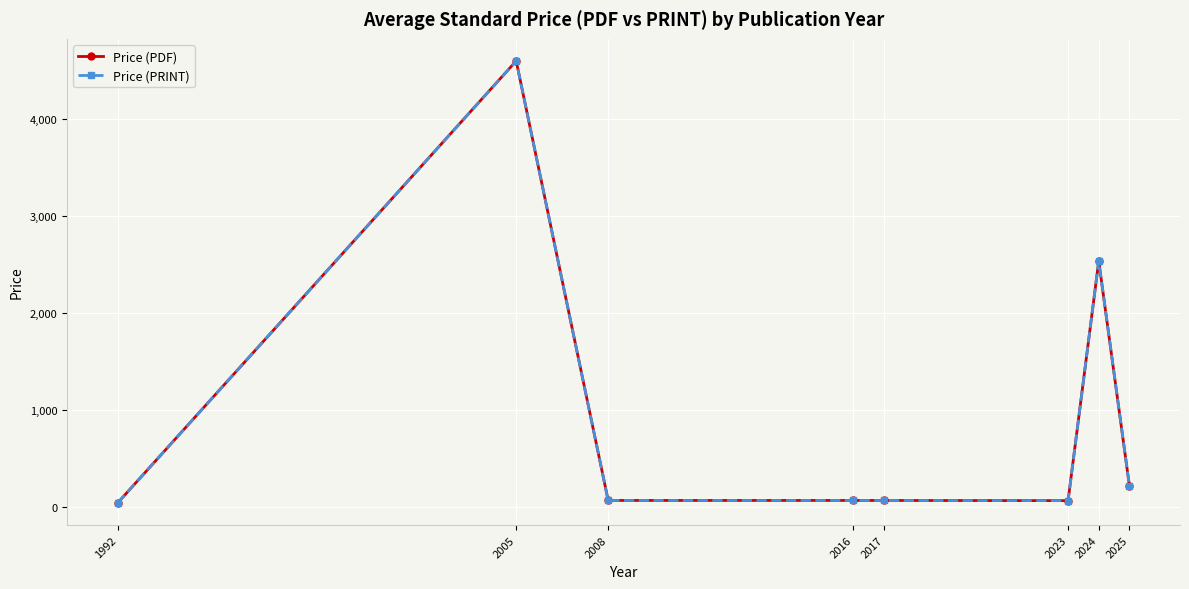

What is the sum of all Price (PDF) values?

7673.4